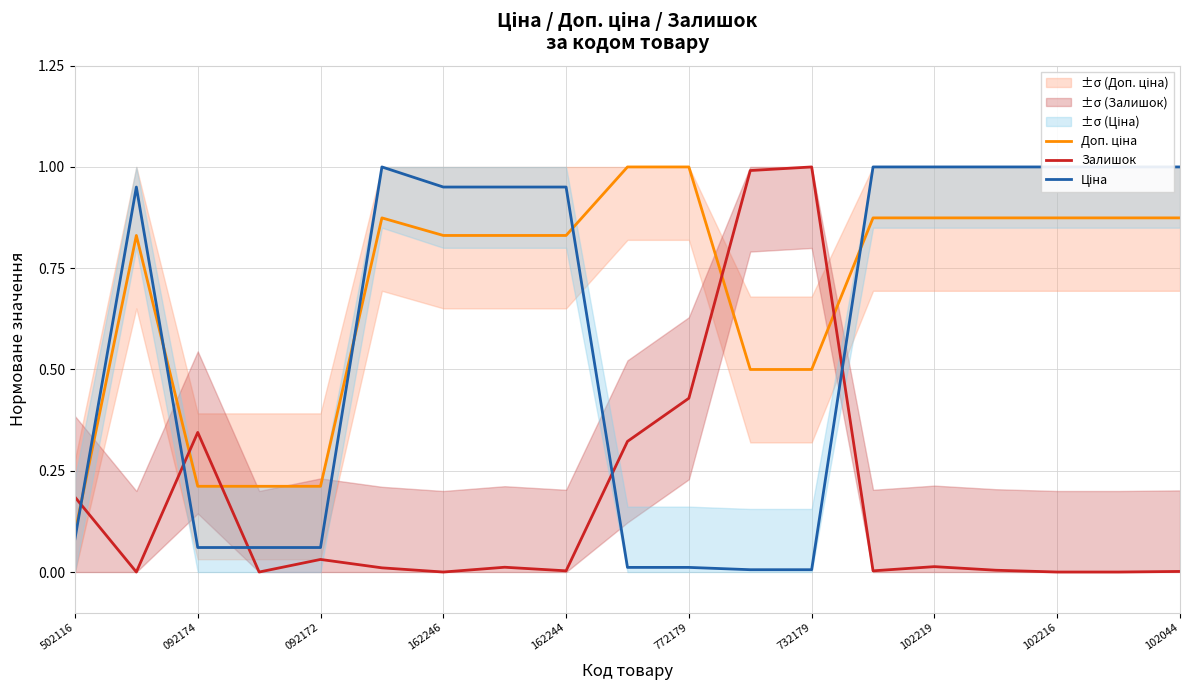

The Доп. ціна series shows 0.9 at 15. True or false?

True